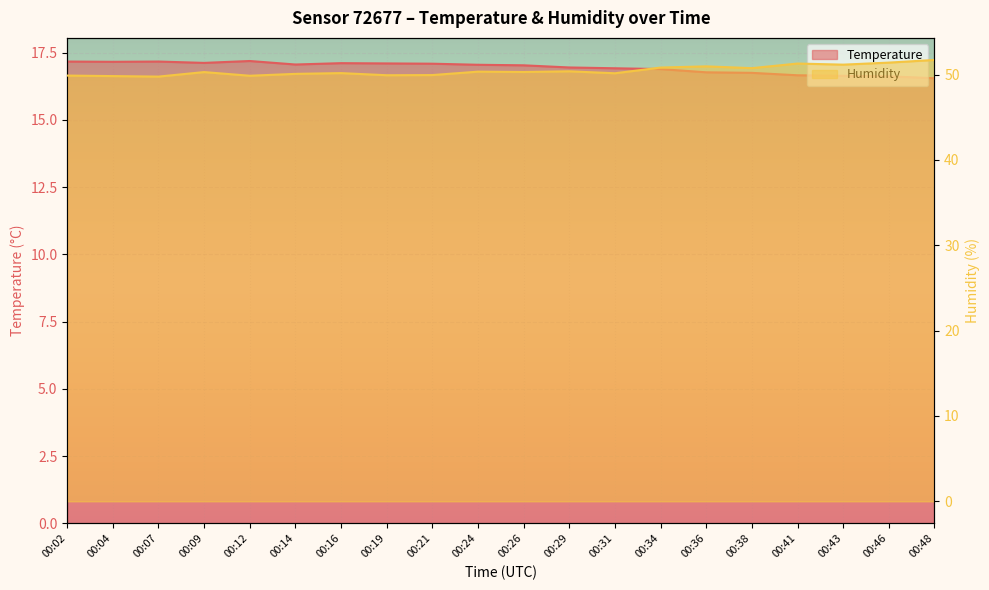

At which label is temperature closest to 16?

00:48